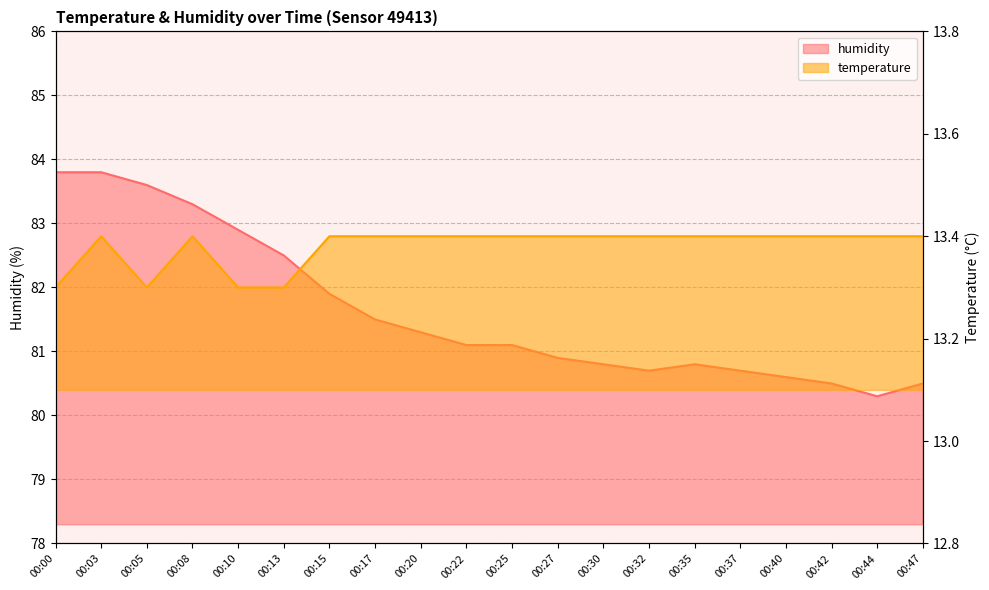

Rank the categories by temperature value from highest to lowest.

00:03, 00:08, 00:15, 00:17, 00:20, 00:22, 00:25, 00:27, 00:30, 00:32, 00:35, 00:37, 00:40, 00:42, 00:44, 00:47, 00:00, 00:05, 00:10, 00:13